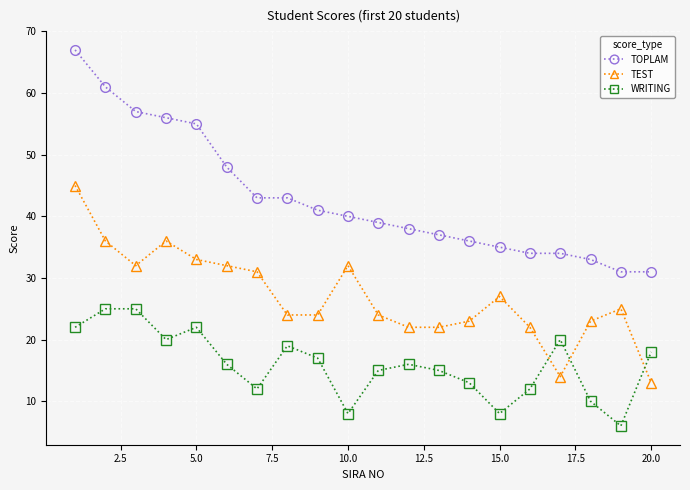

How many values in the TEST series are below 25?

10